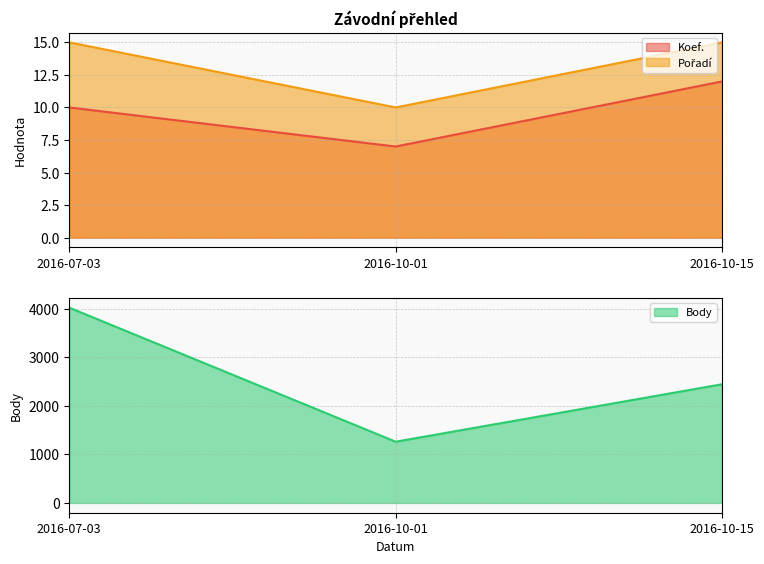

What position from the left is 2016-10-01?

2